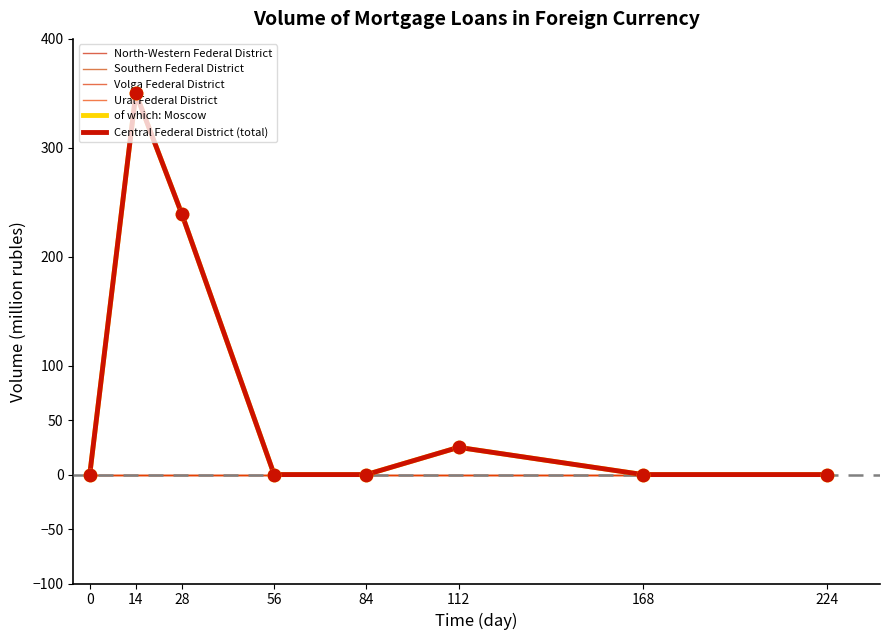

At how many categories does at least one series exceed 190?

2